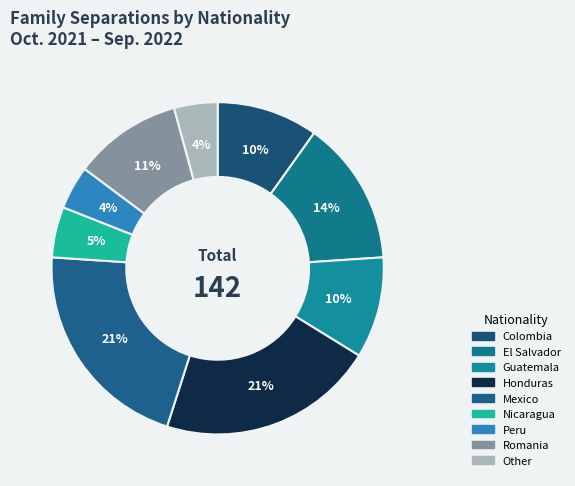

Is there any slice that represents more than half of the pie?

No